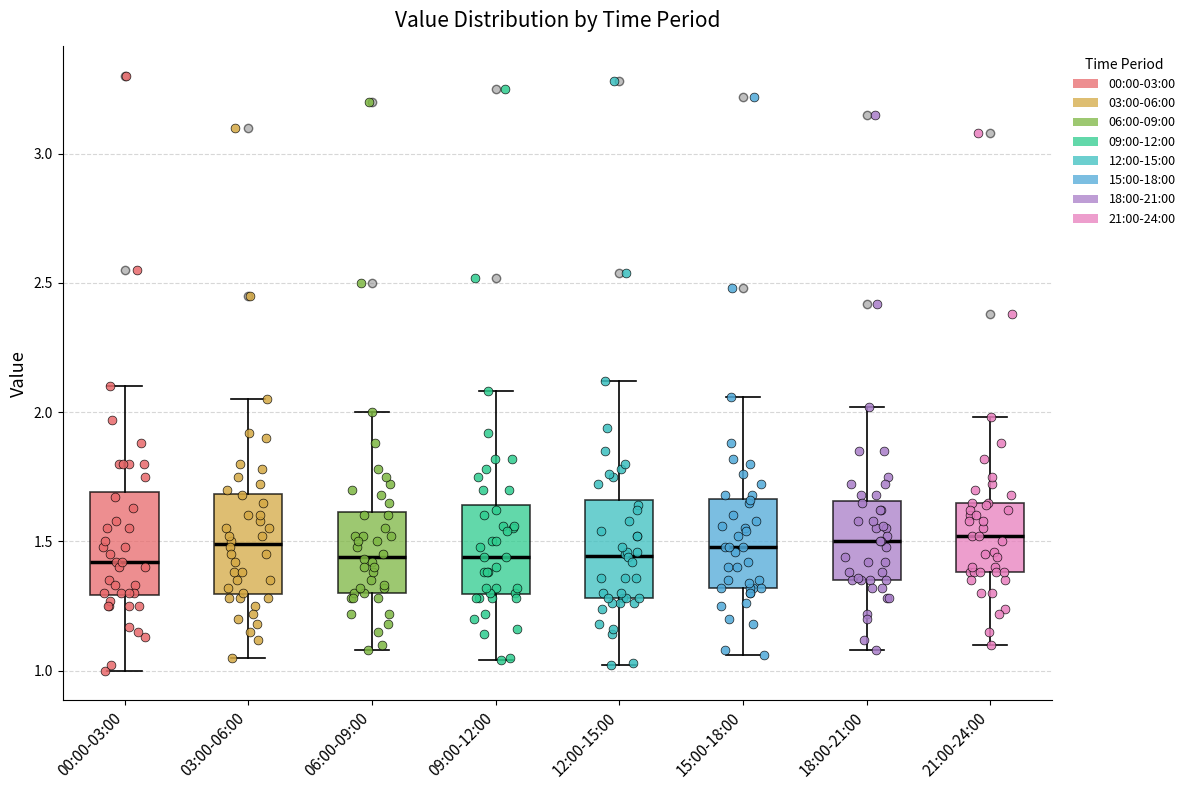

Reading left to right, read every box against the y-axis: the position of its median line, the range the box covers, and the ends of its whiskers. The values are not printed on the chart, so give them approximately, as read against the axis.

00:00-03:00: median 1.40, box 1.30 to 1.70, whiskers 1.00 to 2.10
03:00-06:00: median 1.50, box 1.30 to 1.70, whiskers 1.05 to 2.05
06:00-09:00: median 1.45, box 1.30 to 1.60, whiskers 1.10 to 2.00
09:00-12:00: median 1.45, box 1.30 to 1.65, whiskers 1.05 to 2.10
12:00-15:00: median 1.45, box 1.30 to 1.65, whiskers 1.00 to 2.10
15:00-18:00: median 1.50, box 1.30 to 1.65, whiskers 1.05 to 2.05
18:00-21:00: median 1.50, box 1.35 to 1.65, whiskers 1.10 to 2.00
21:00-24:00: median 1.50, box 1.40 to 1.65, whiskers 1.10 to 2.00